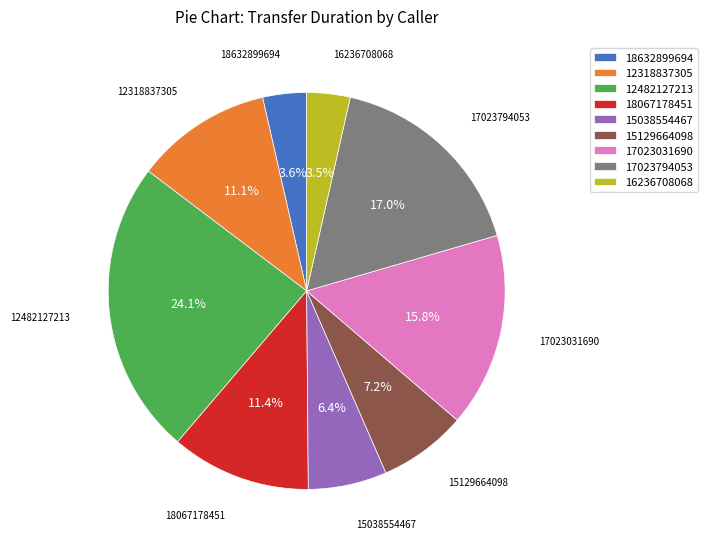

What percentage is the 12482127213 slice, to the nearest percent?

24%